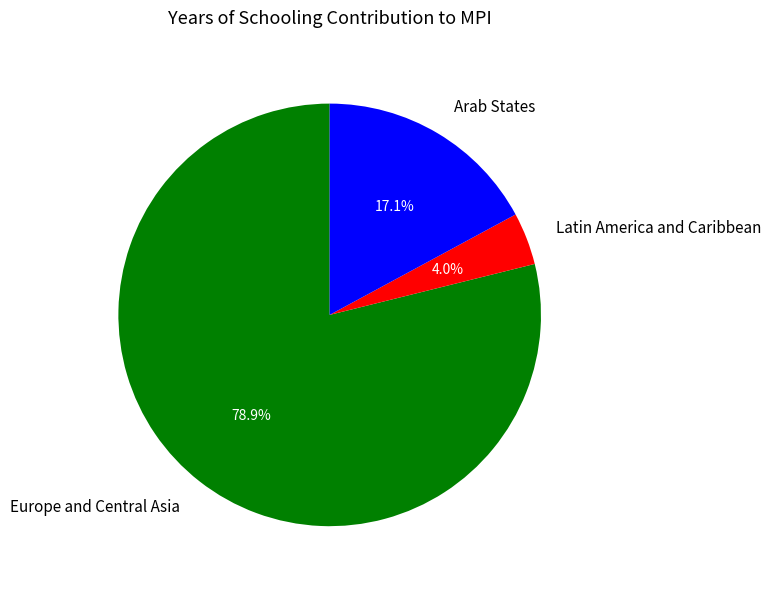

Which category accounts for the majority?

Europe and Central Asia